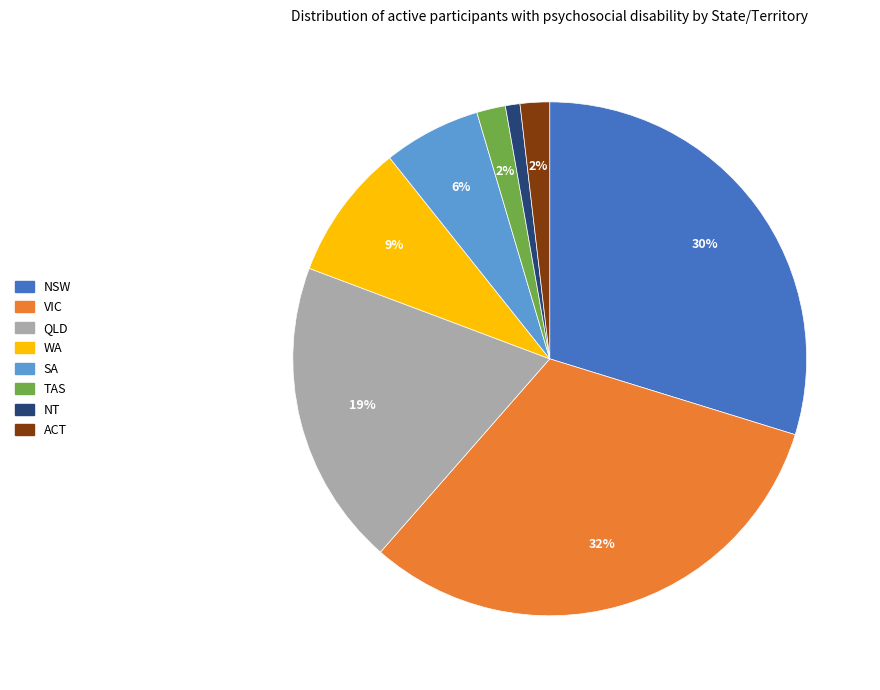

To the nearest percent, what is the difference between the NT and ACT slice percentages?

1%